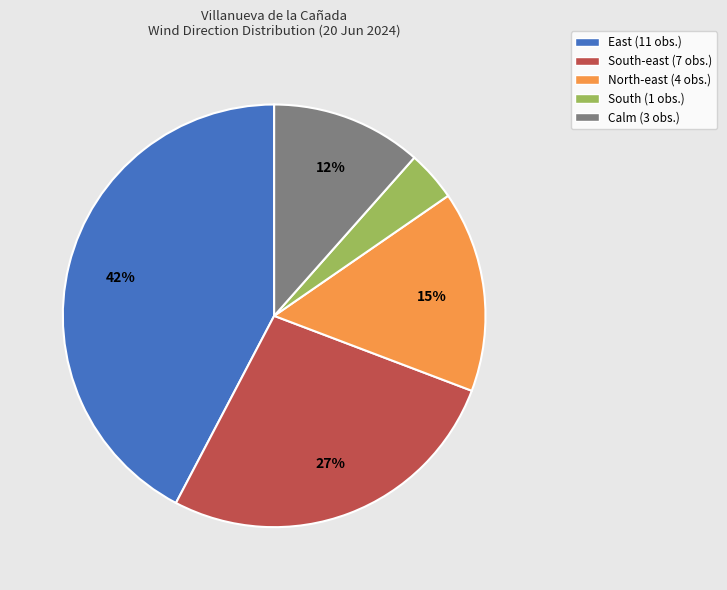

The Calm (3 obs.) slice represents 12% of the pie. True or false?

True